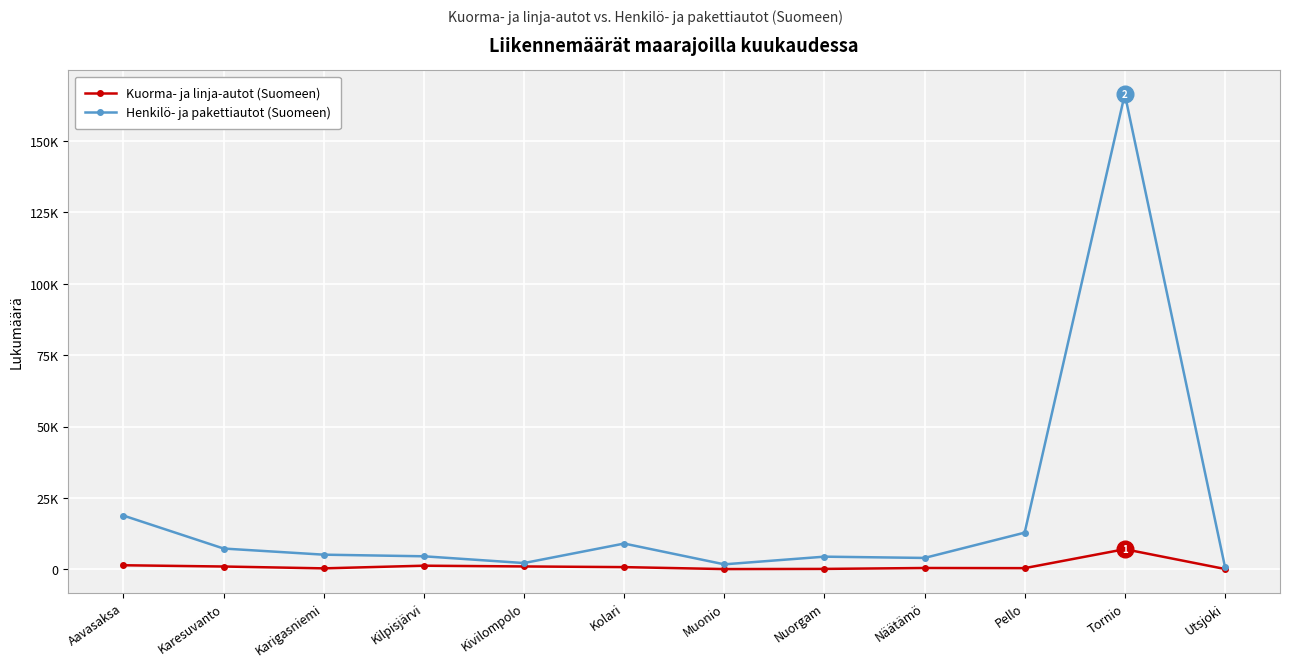

What is the sum of all Henkilö- ja pakettiautot (Suomeen) values?

237403